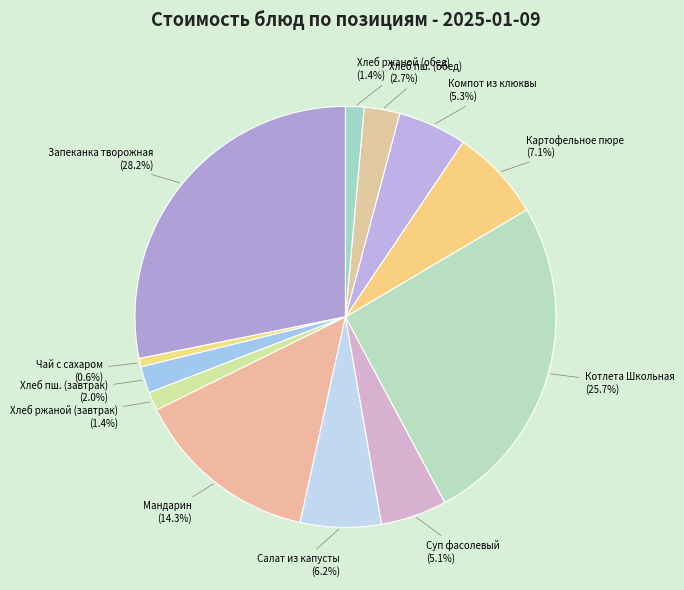

What percentage is the Хлеб ржаной (обед) slice, to the nearest percent?

1%